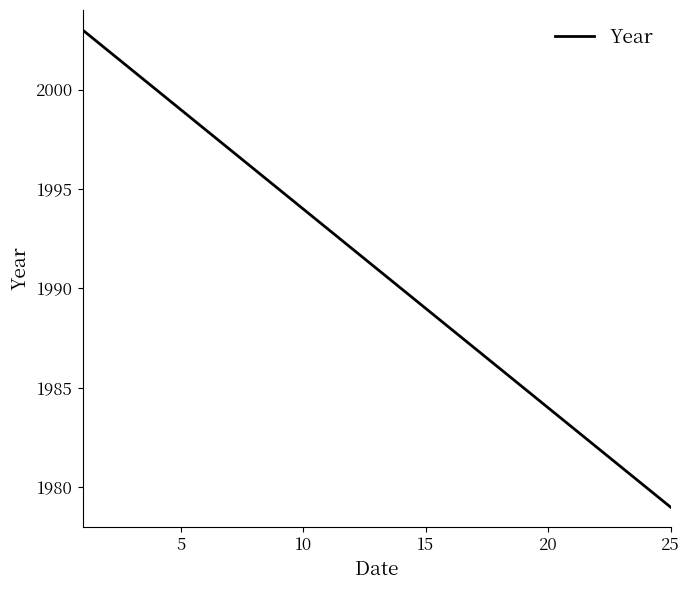

True or false: the data has more than 0 interior local peaks.

False